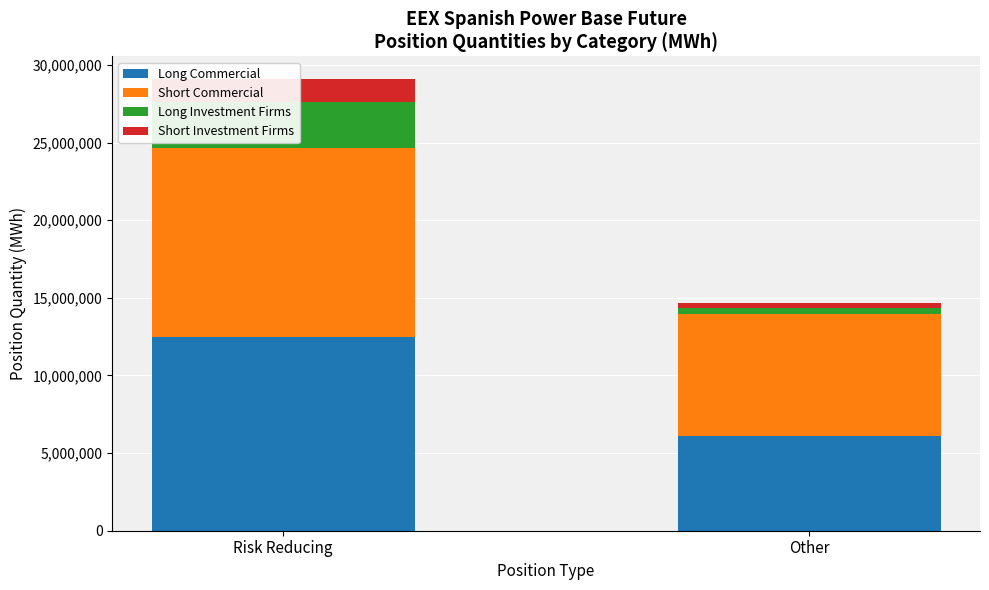

What is the highest value of the Long Investment Firms series?

2947185